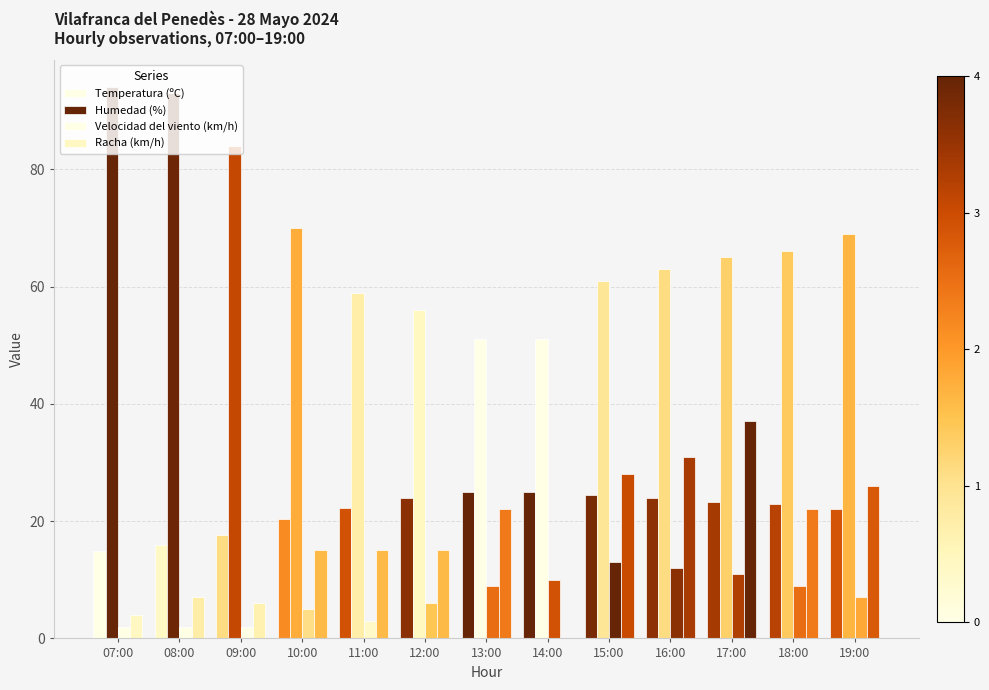

The Temperatura (ºC) series shows 36.2 at 12:00. True or false?

False